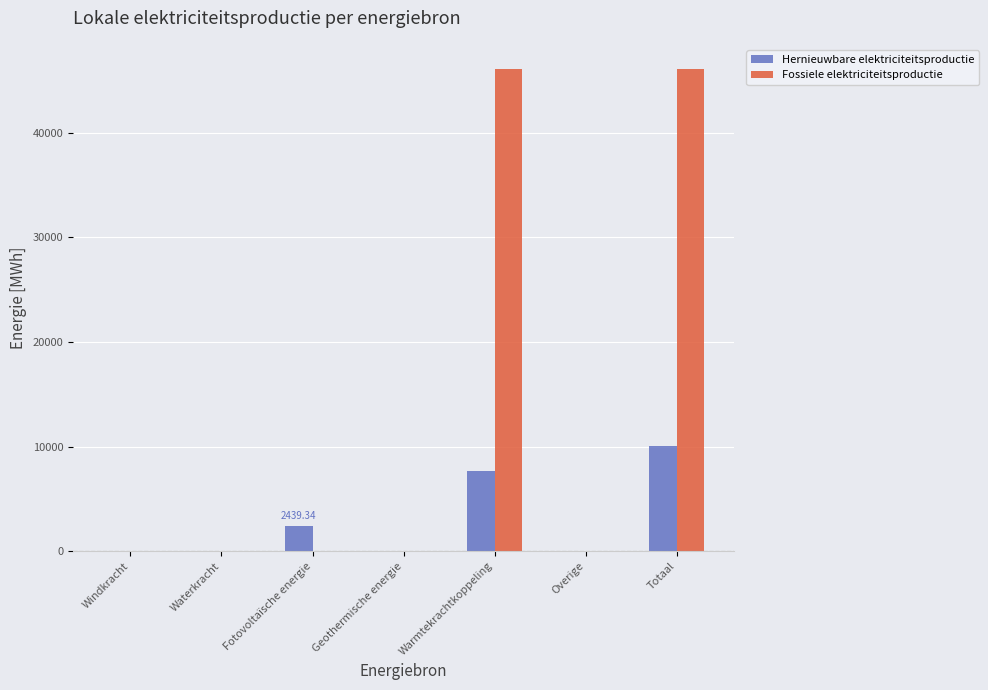

How many data points does each series have?

7